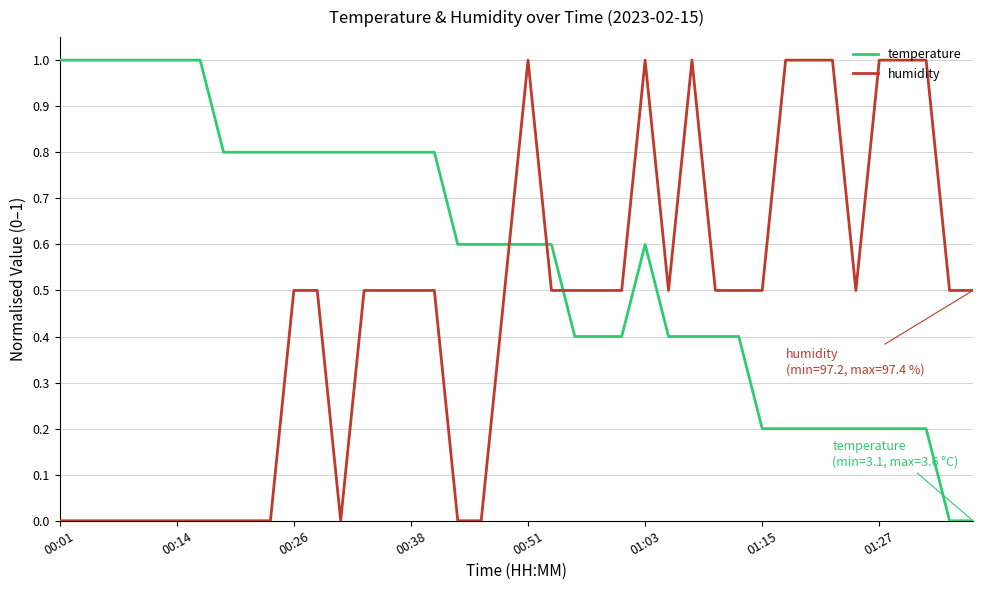

Does the chart have visible grid lines?

Yes